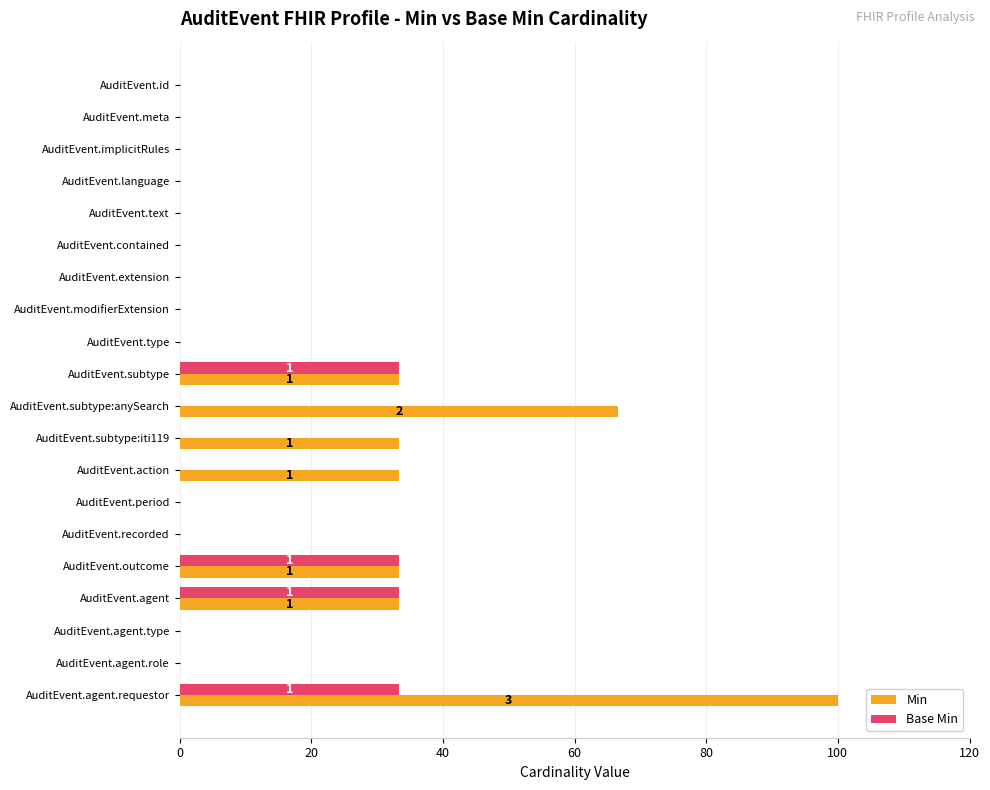

At which category is the sum across all series the highest?

AuditEvent.agent.requestor